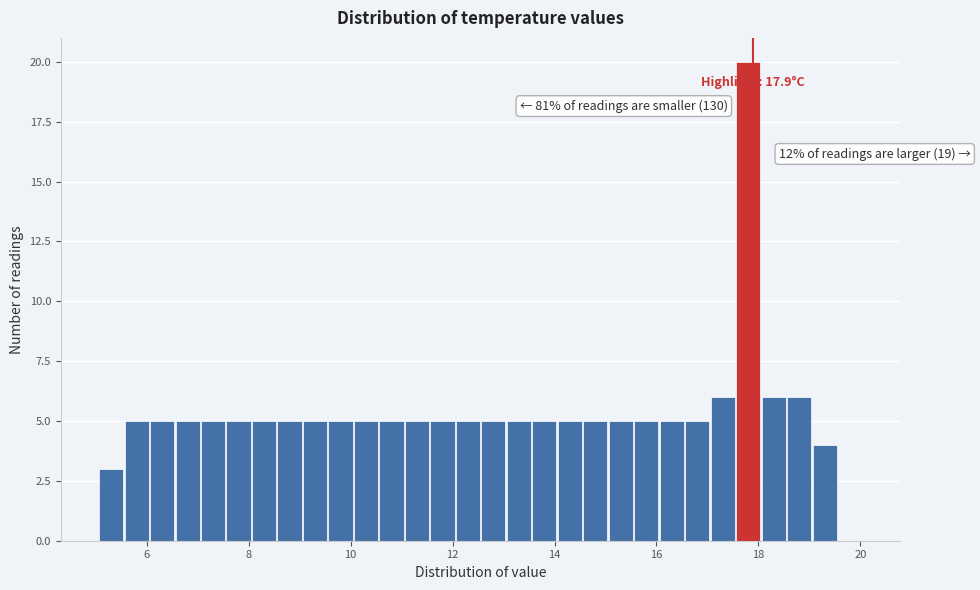

Read against the x-axis, roughly where is the centre of the tallest bar?

17.8